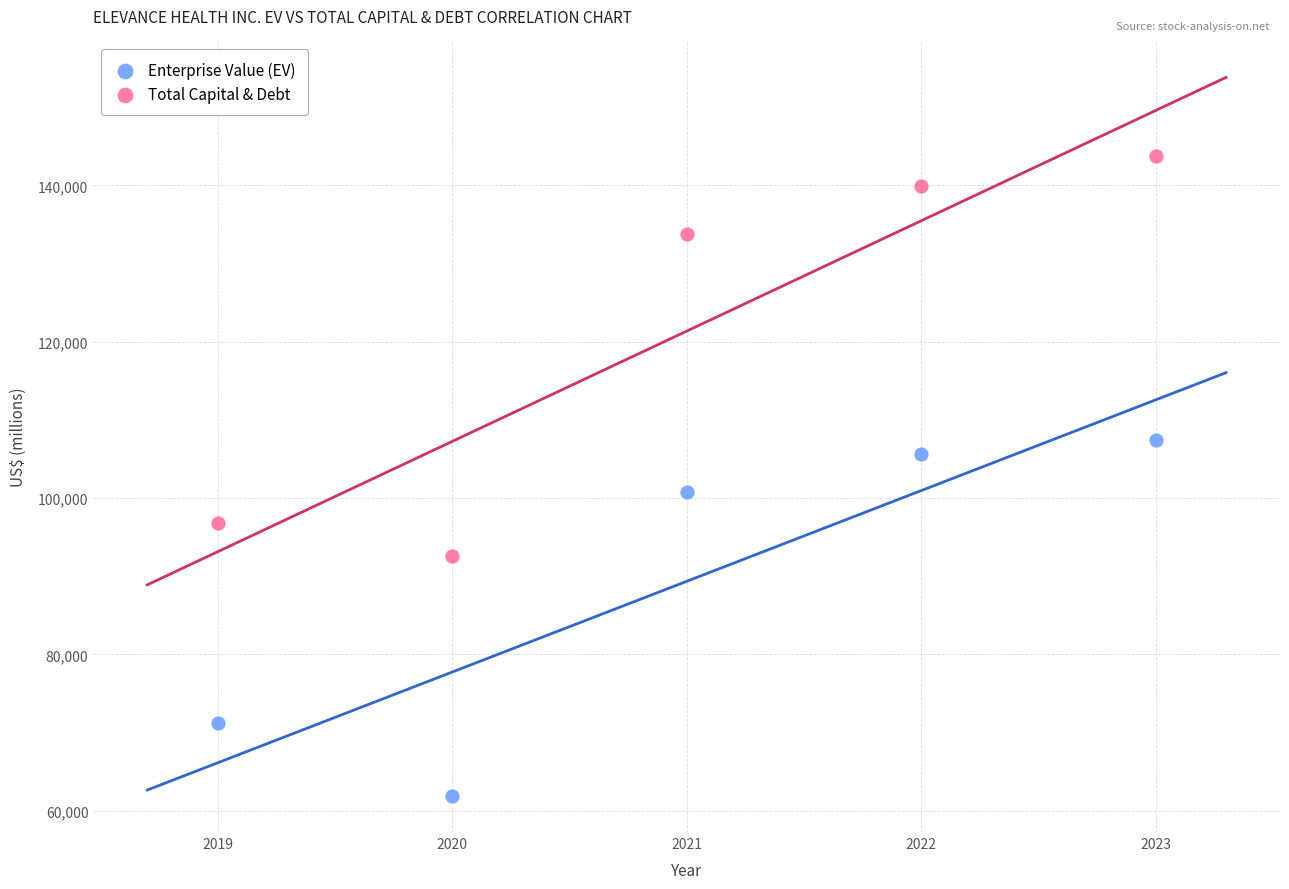

What are all the series names shown in the legend?

Enterprise Value (EV), Total Capital & Debt